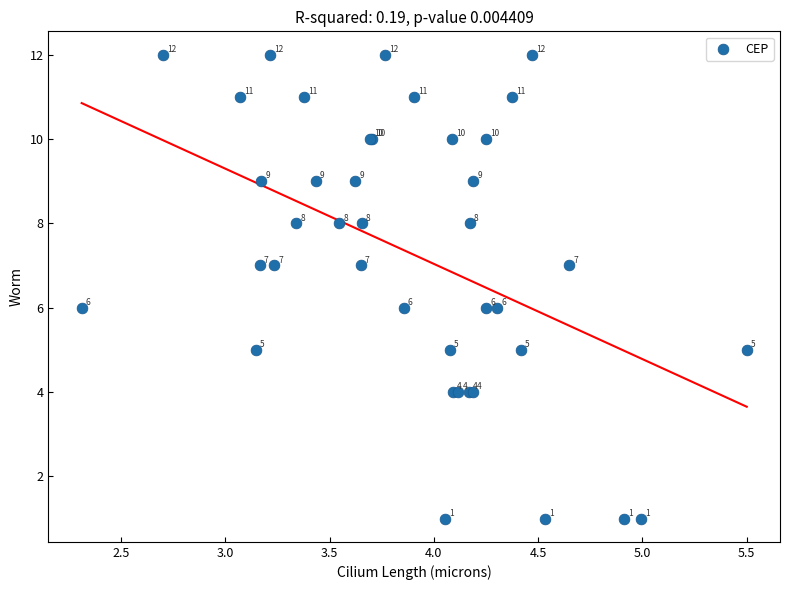

What Y value in the scatter plot is closest to 6?

6